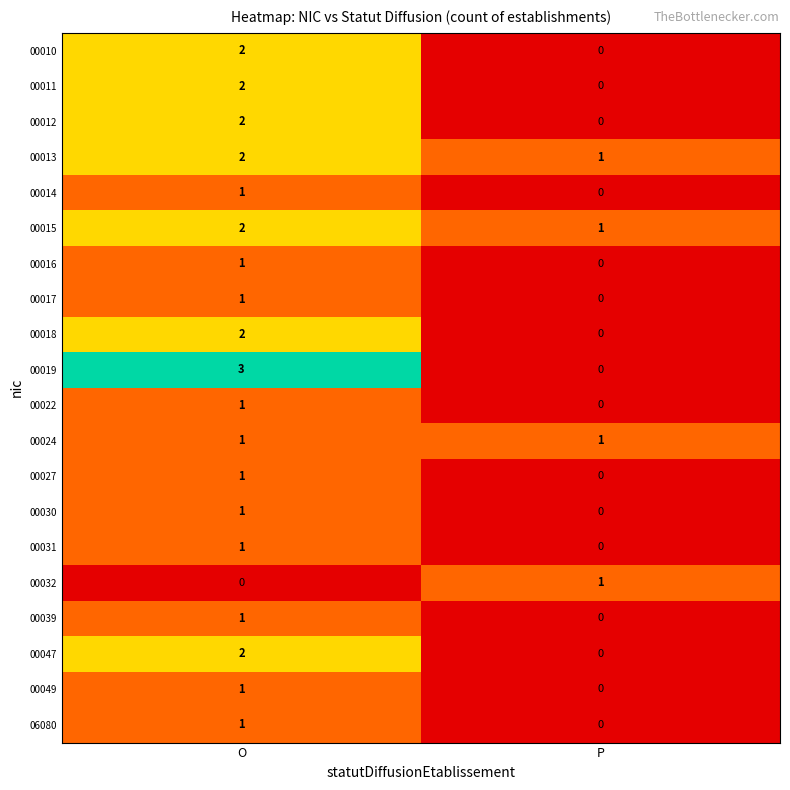

The value of 00024 at P is 0. True or false?

False